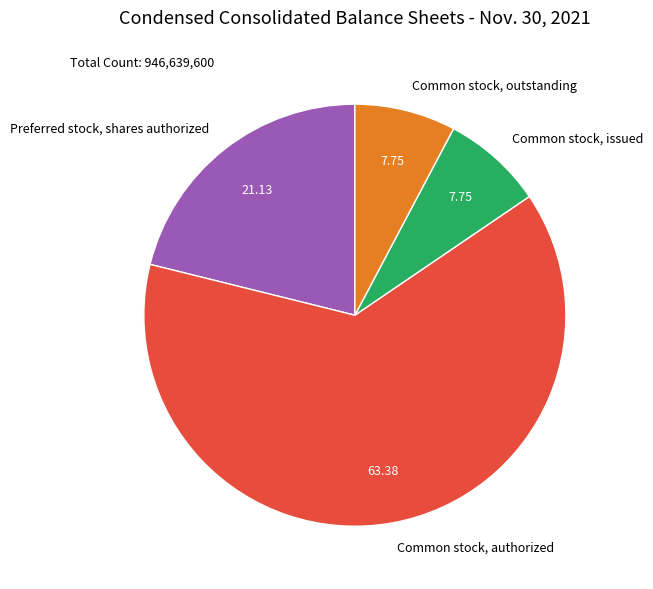

Which has a higher value, Common stock, authorized or Common stock, outstanding?

Common stock, authorized